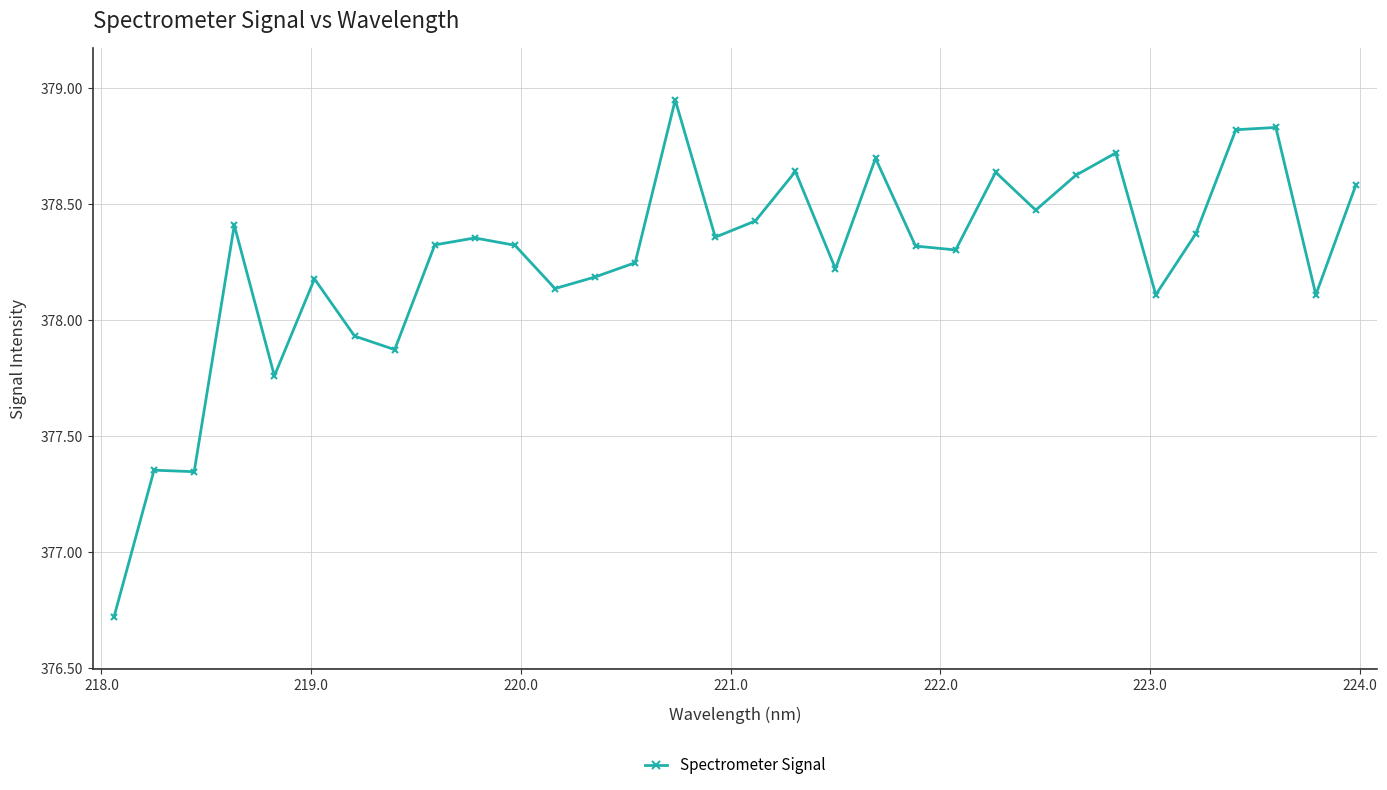

What is the difference between the maximum and minimum values?

2.2